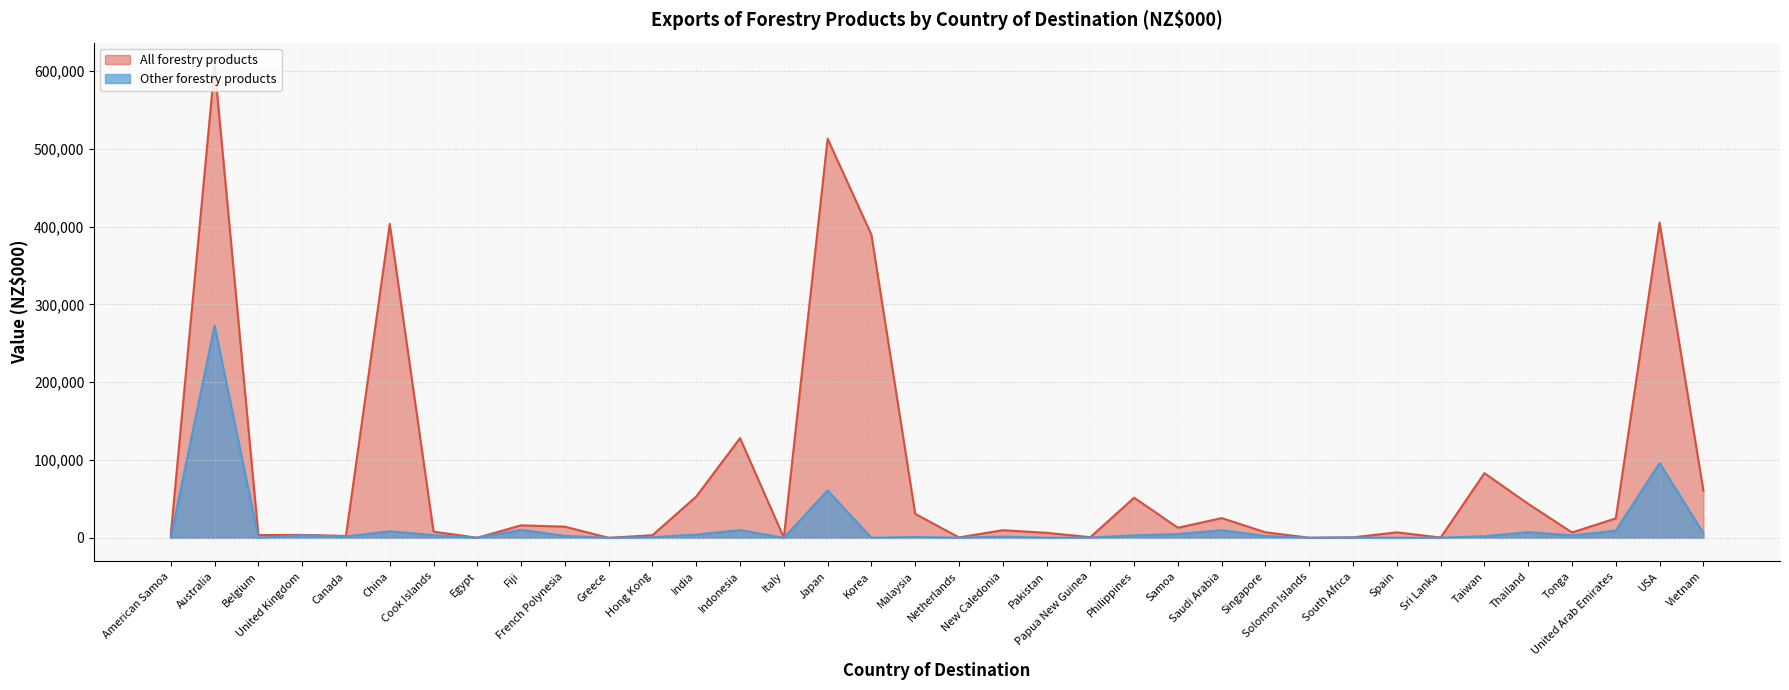

At which label is Other forestry products closest to 136427?

USA